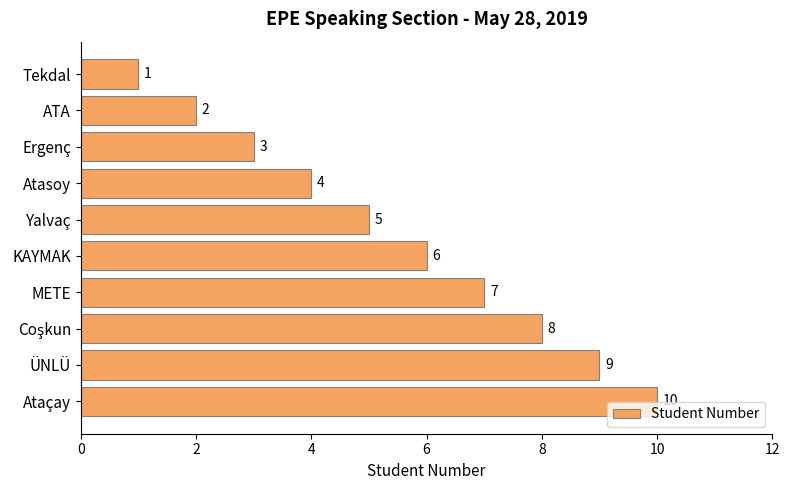

How many data points does each series have?

10